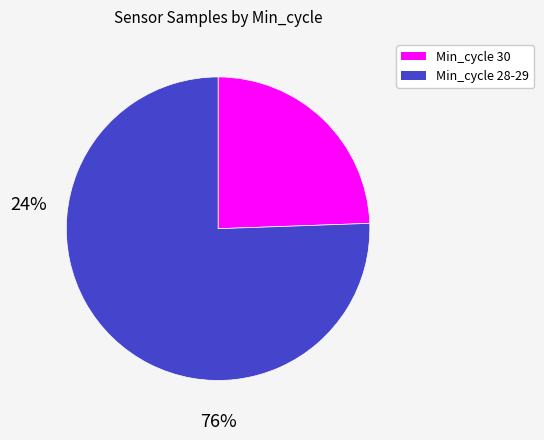

Is there any slice that represents more than half of the pie?

Yes